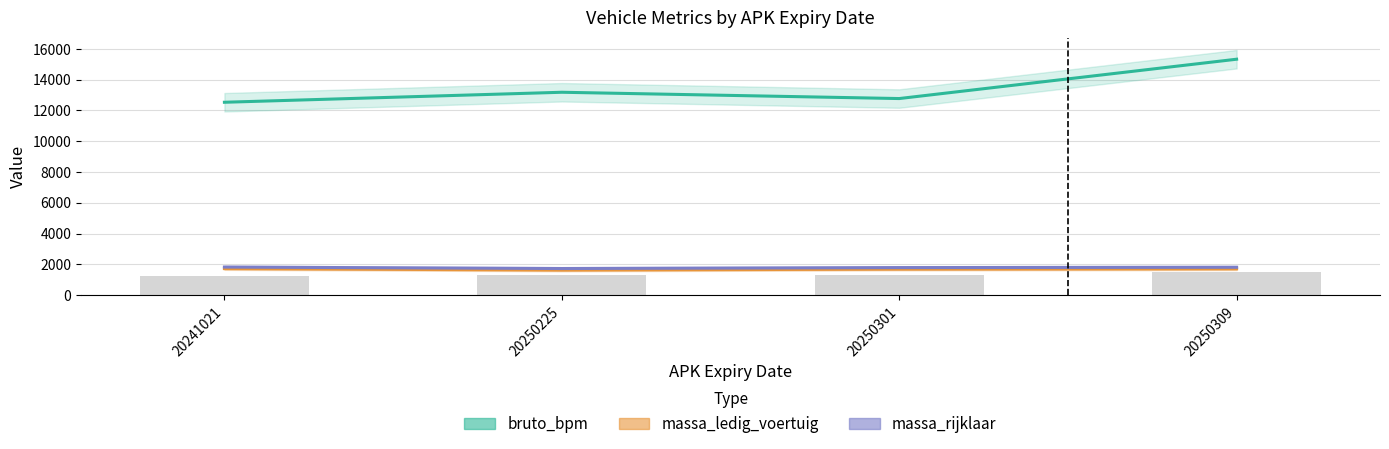

The massa_ledig_voertuig series shows 1710 at 20250309. True or false?

True